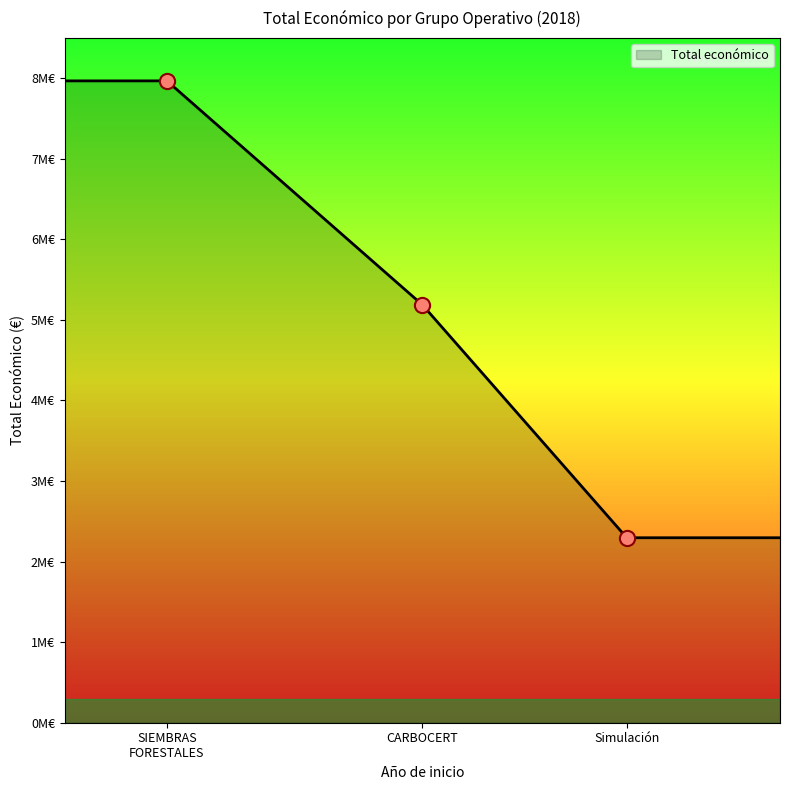

Between SIEMBRAS FORESTALES and Simulación, which is larger?

SIEMBRAS FORESTALES